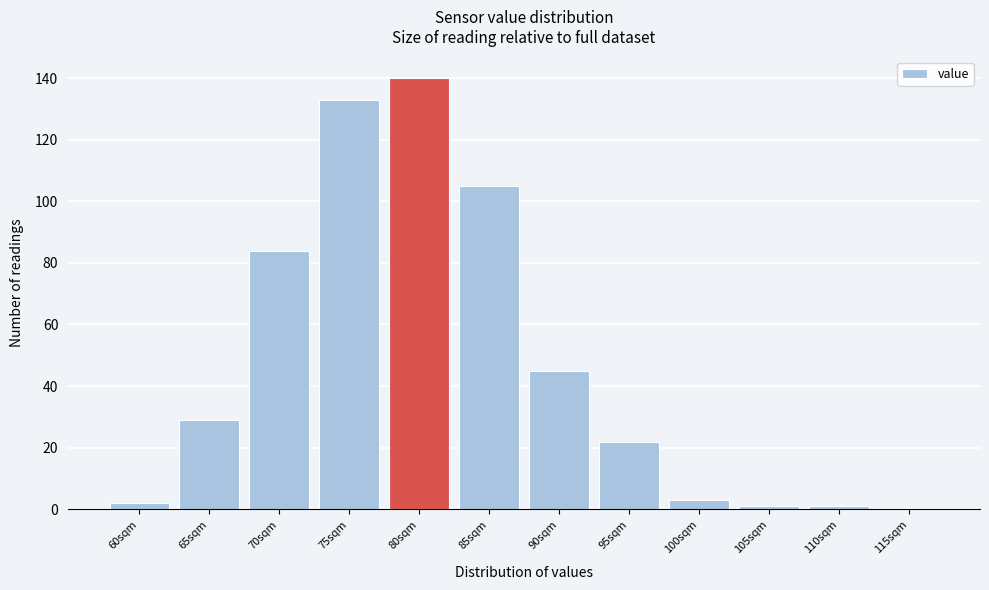

Reading left to right, transcribe all the data shown in this chart.

60sqm=2	65sqm=29	70sqm=84	75sqm=133	80sqm=140	85sqm=105	90sqm=45	95sqm=22	100sqm=3	105sqm=1	110sqm=1	115sqm=0